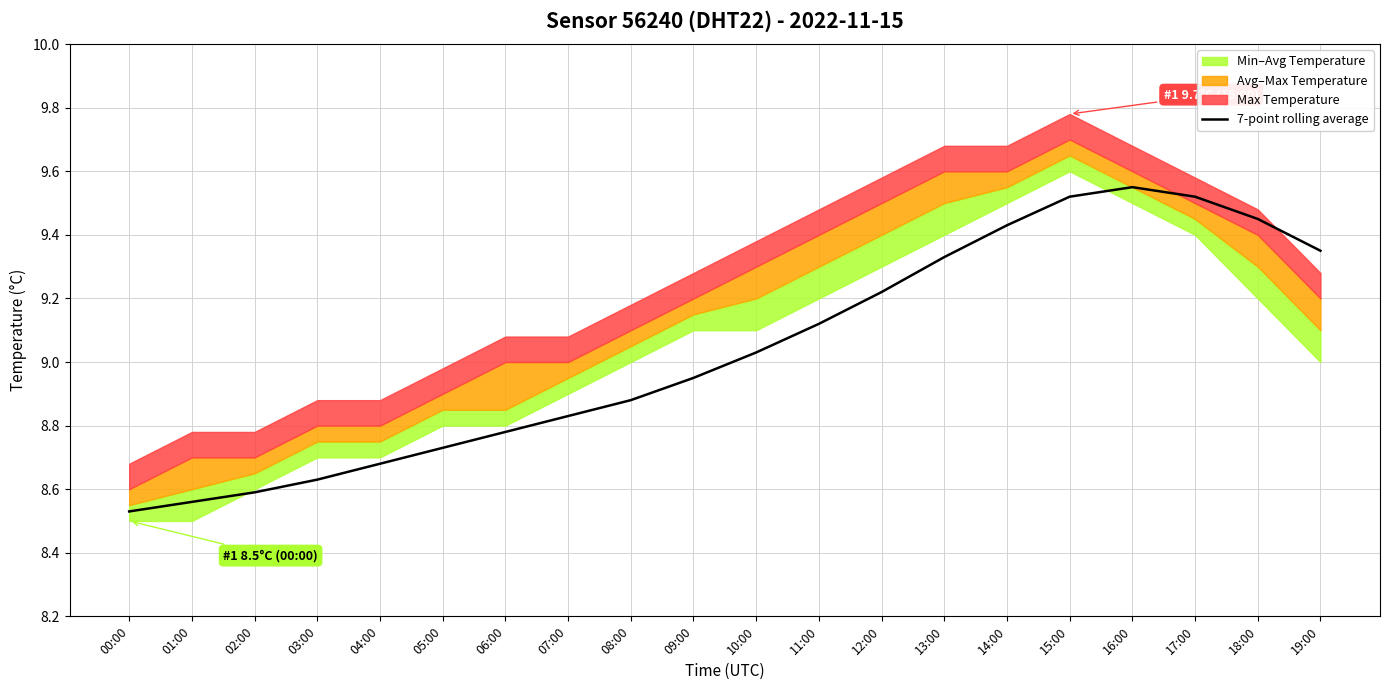

At which category does the chart reach its minimum across all series?

00:00